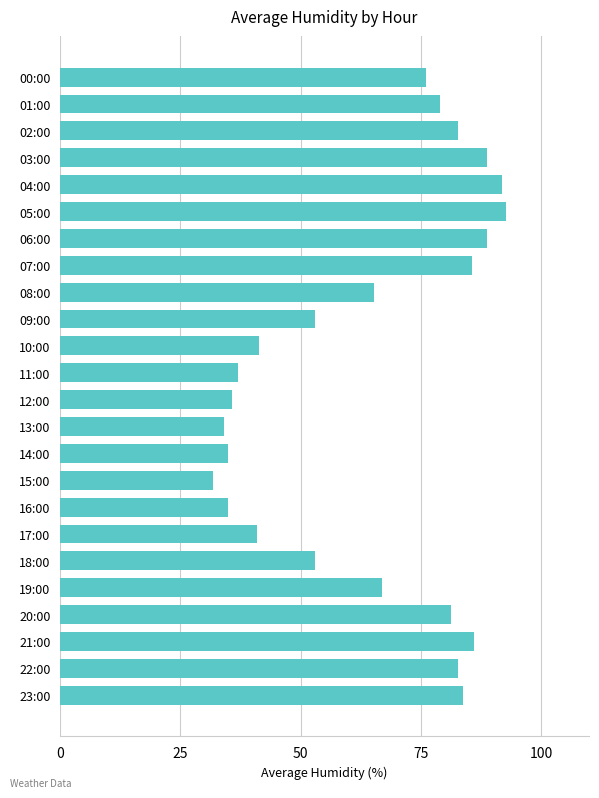

Count the number of categories in the chart.

24